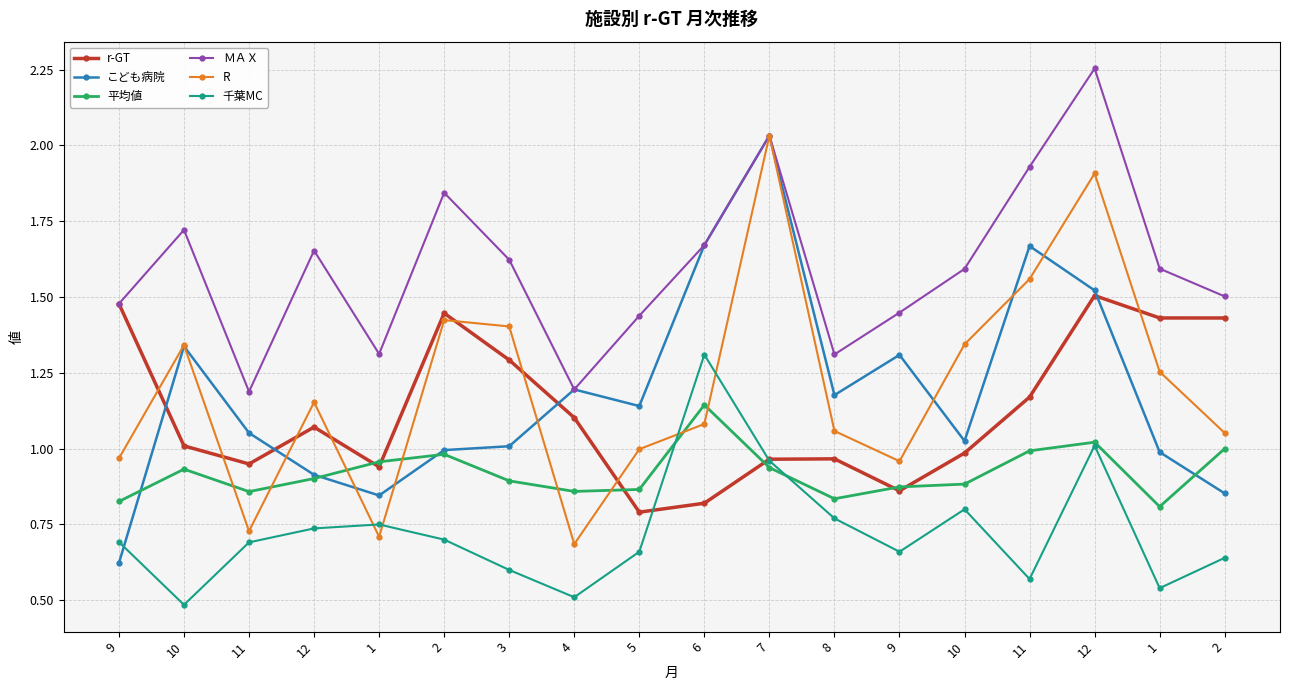

Count the number of data series in this chart.

6